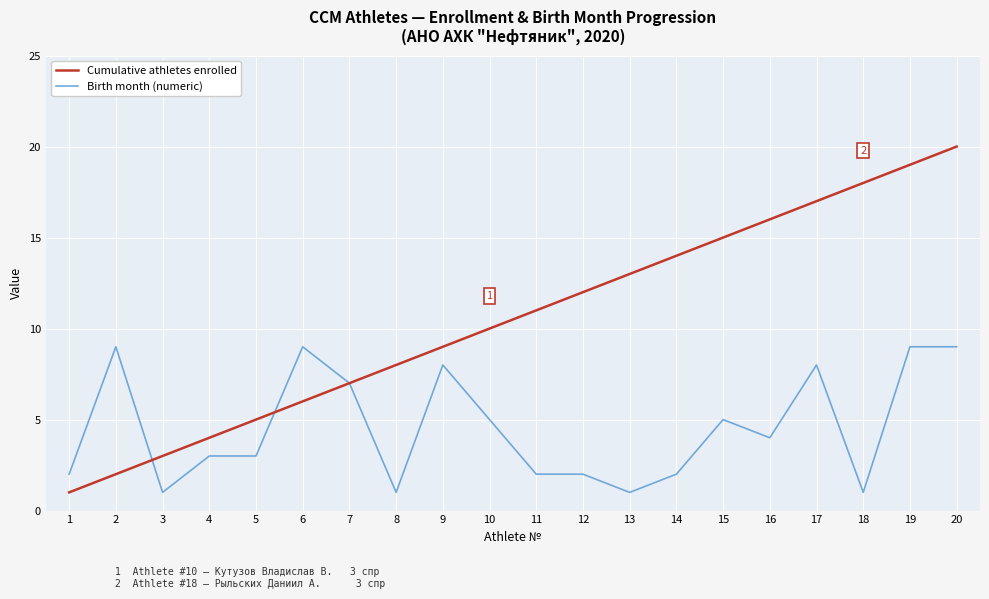

How many Birth month (numeric) values are between 2 and 8?

12